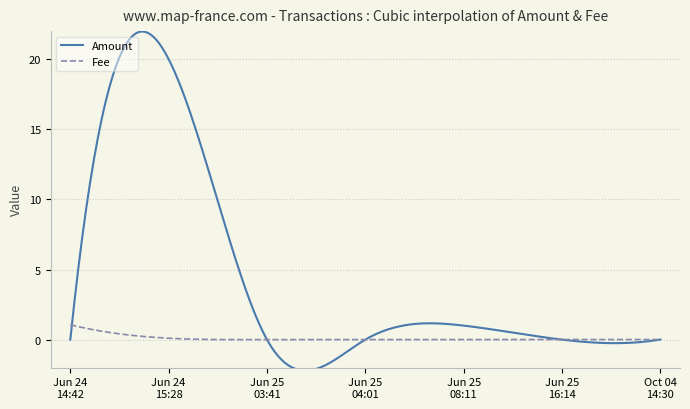

Rank the series by their maximum value, from highest to lowest.

Amount, Fee